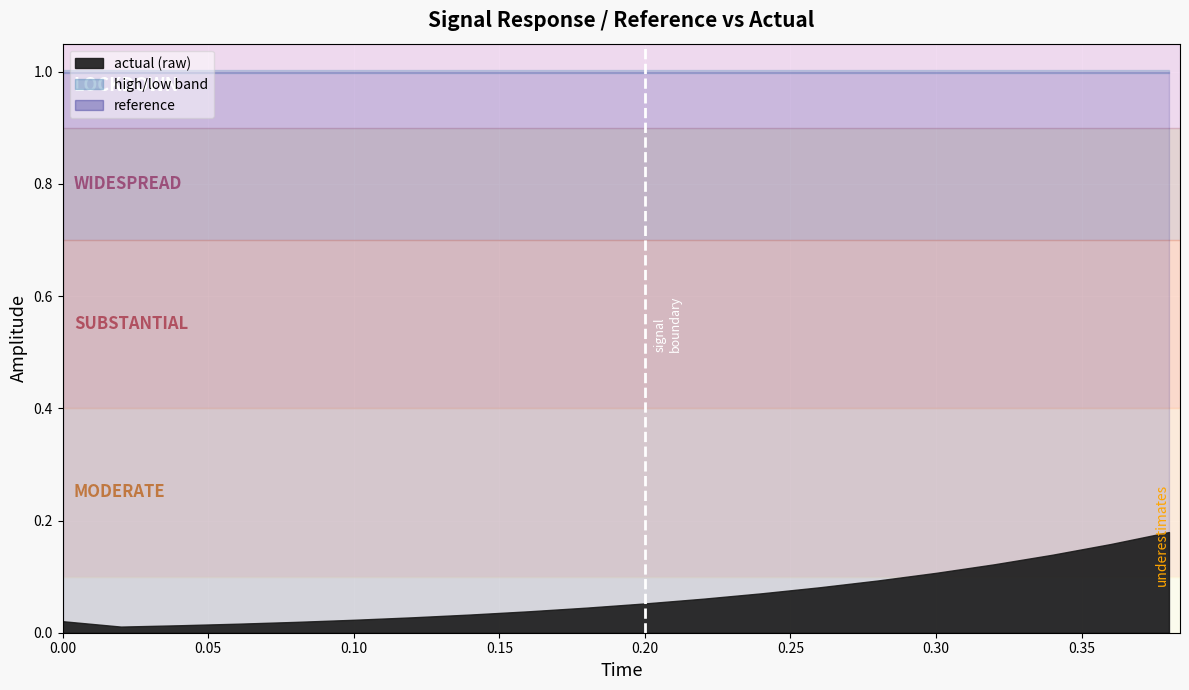

What is the sum of the low values at 0 and 10?

2.0